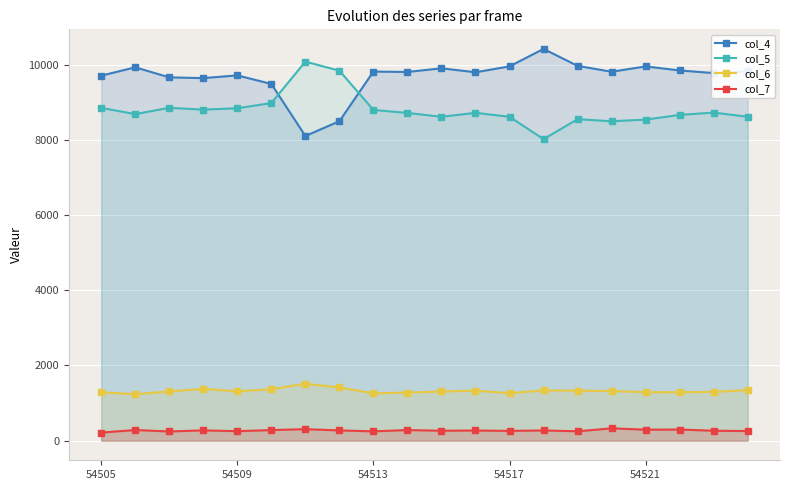

At how many categories does at least one series exceed 3425?

20